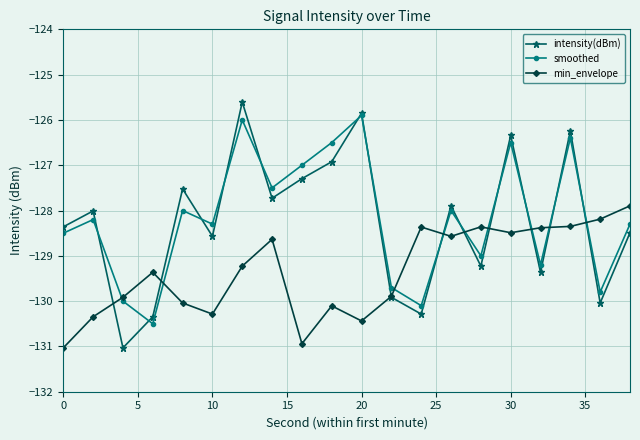

How many values in the min_envelope series are below -129?

11